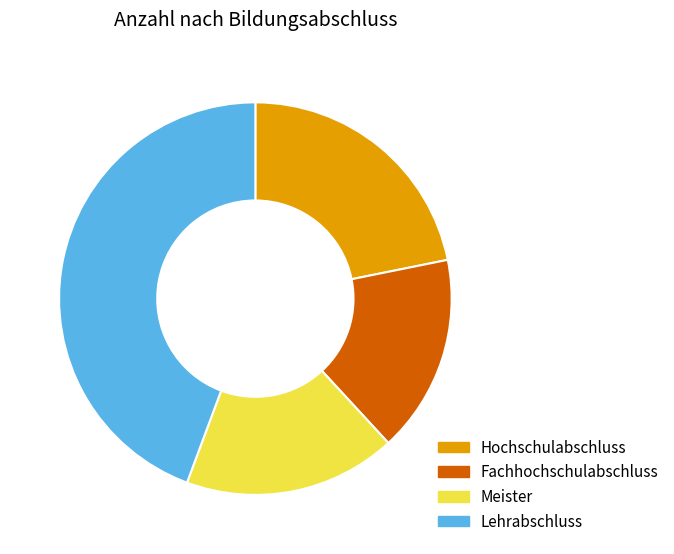

Does Fachhochschulabschluss account for over 50% of the chart?

No